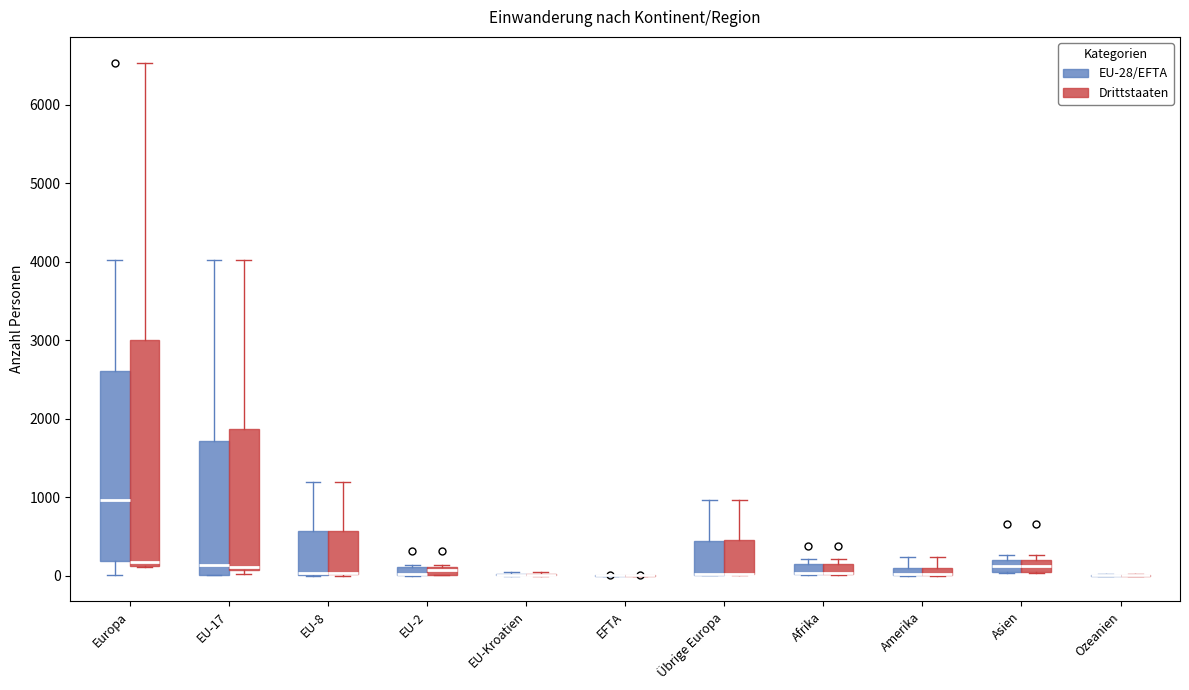

Where is the lower edge of the box for EU-17 (EU-28/EFTA) on the y-axis? The values are not printed on the chart, so give them approximately, as read against the axis.

0